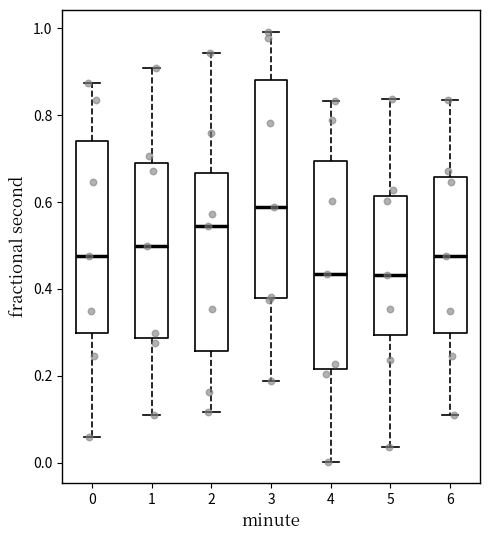

Reading left to right, read every box against the y-axis: the position of its median line, the range the box covers, and the ends of its whiskers. The values are not printed on the chart, so give them approximately, as read against the axis.

0: median 0.48, box 0.30 to 0.74, whiskers 0.06 to 0.88
1: median 0.50, box 0.28 to 0.68, whiskers 0.10 to 0.90
2: median 0.54, box 0.26 to 0.66, whiskers 0.12 to 0.94
3: median 0.58, box 0.38 to 0.88, whiskers 0.18 to 1.00
4: median 0.44, box 0.22 to 0.70, whiskers 0.00 to 0.84
5: median 0.44, box 0.30 to 0.62, whiskers 0.04 to 0.84
6: median 0.48, box 0.30 to 0.66, whiskers 0.10 to 0.84